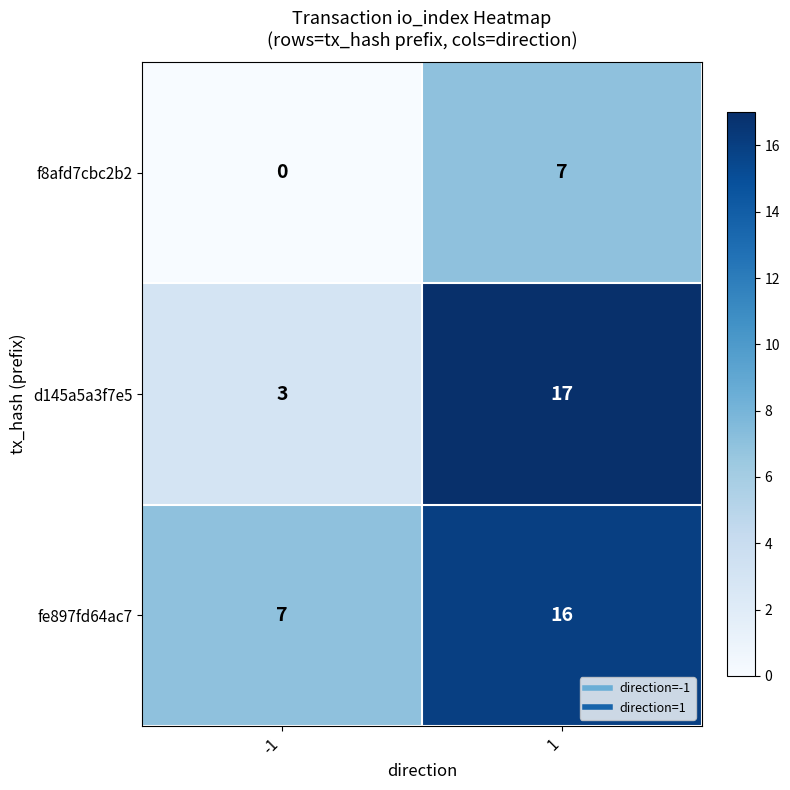

Which series has the largest total across all categories?

fe897fd64ac7